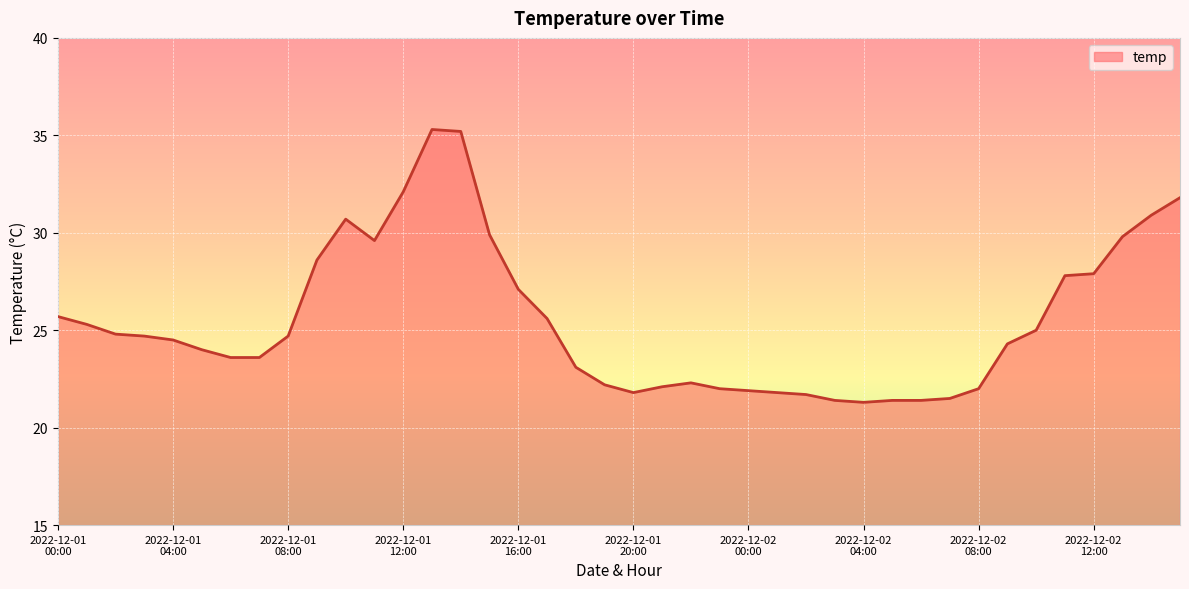

What is the difference between the maximum and minimum values?

14.0